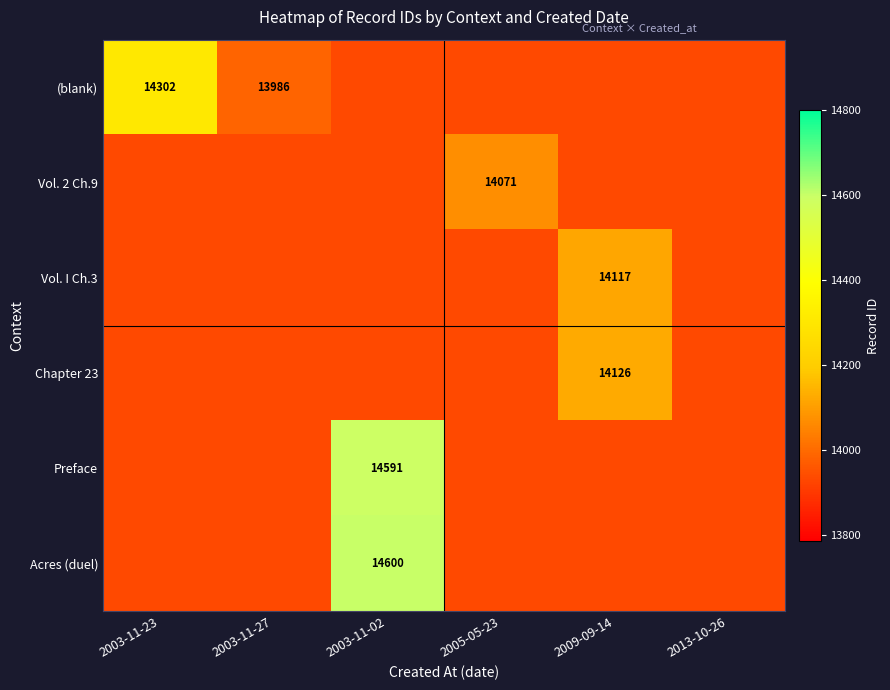

What value does the Vol. 2 Ch.9 series have at 2003-11-02?

13936